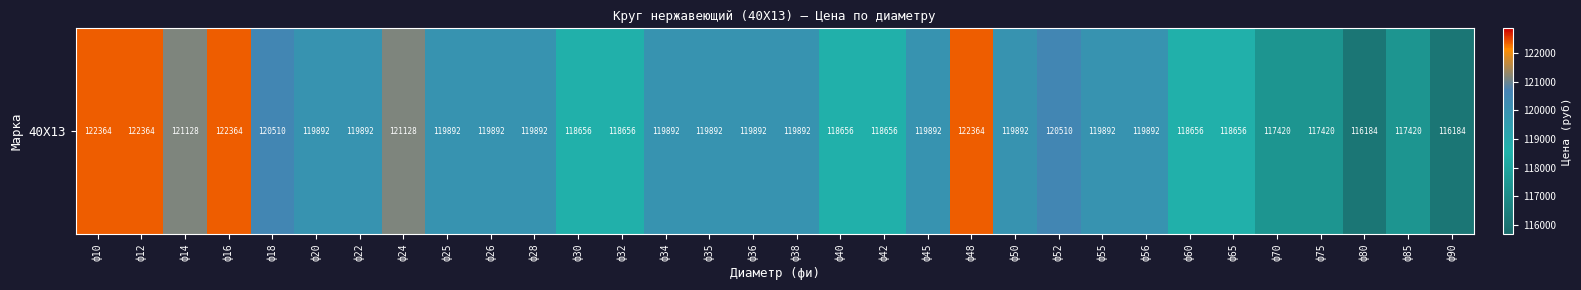

Where is the data nearest to the value 119274?

ф20